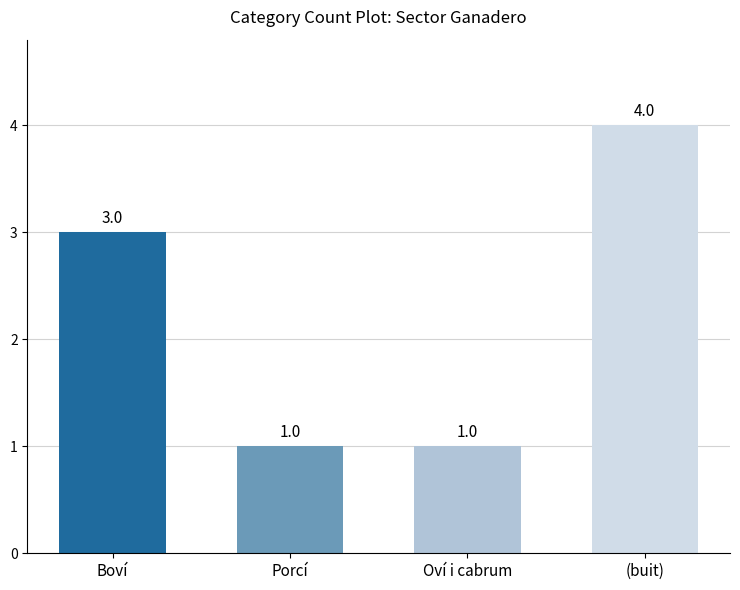

What is the average value?

2